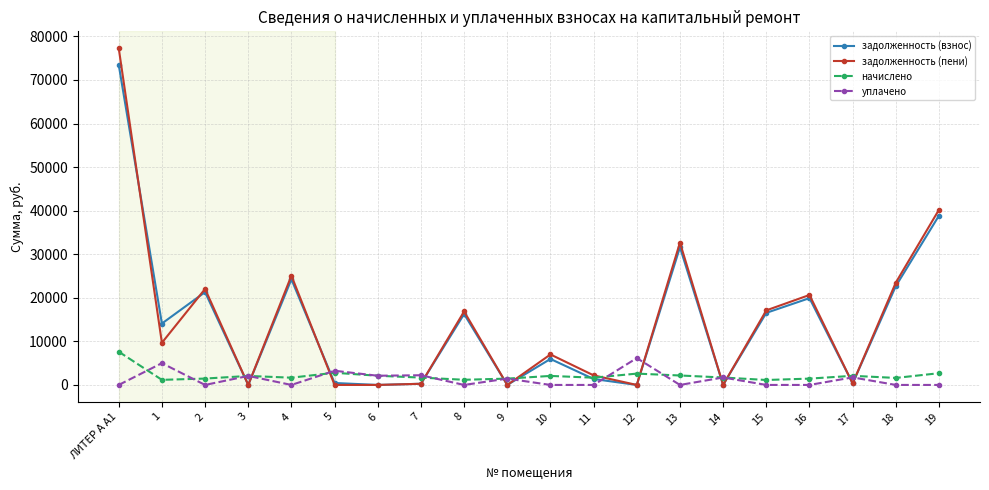

Which series changed the most between 13 and 18?

задолженность (пени)